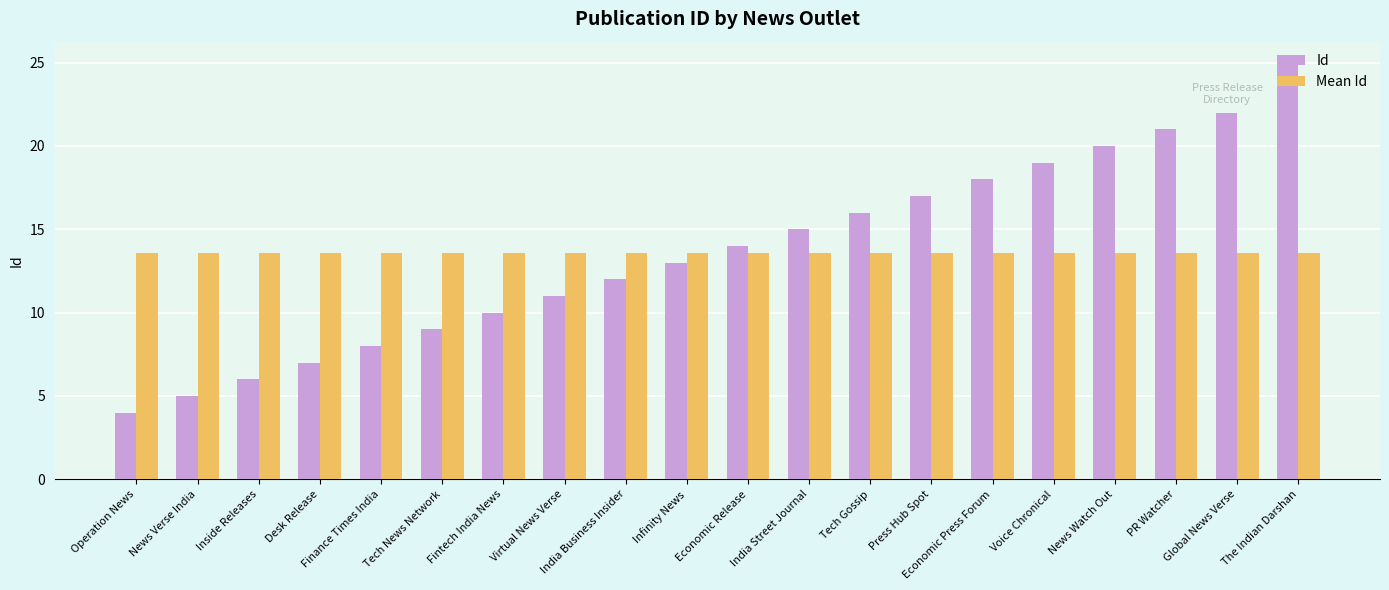

What is the difference between the Id values at Global News Verse and India Business Insider?

10.0